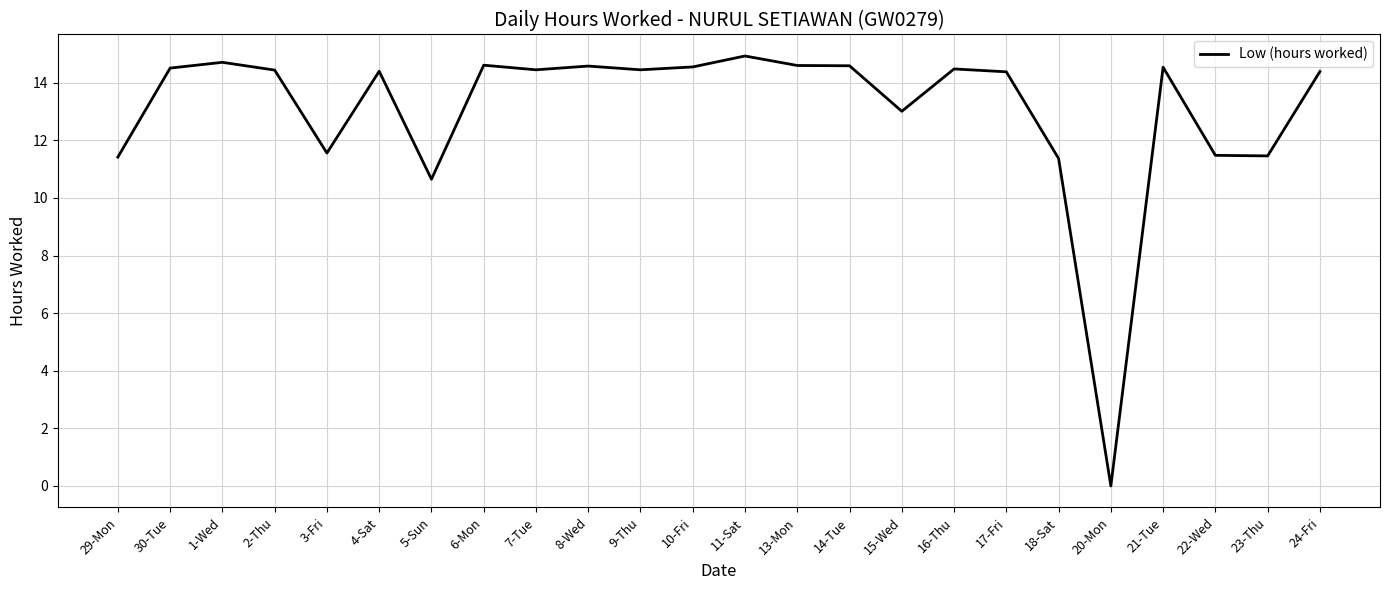

What is the ratio of the value at 5-Sun to the value at 15-Wed?

0.8